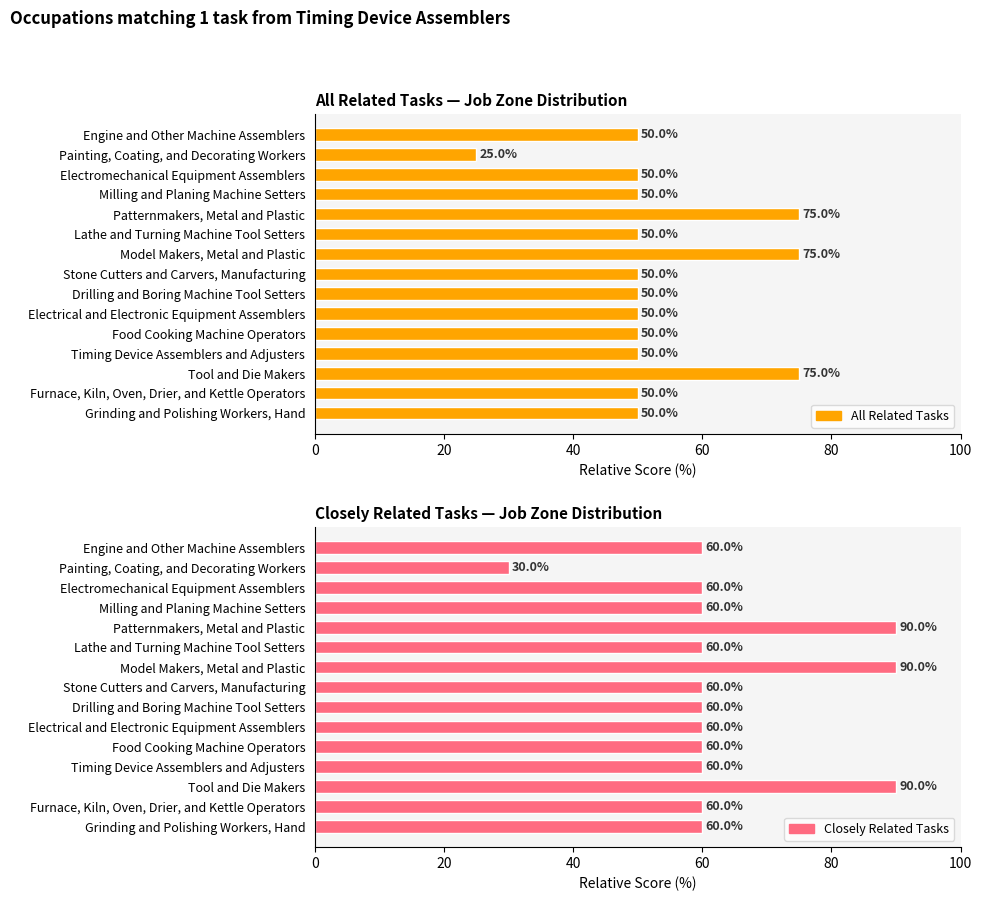

What is the spread (max minus min) of values at Grinding and Polishing Workers, Hand?

10